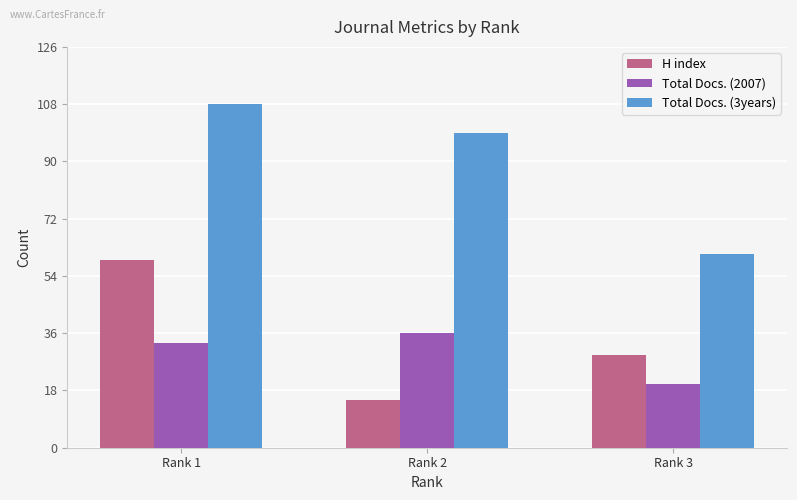

At which label does H index reach its peak?

Rank 1